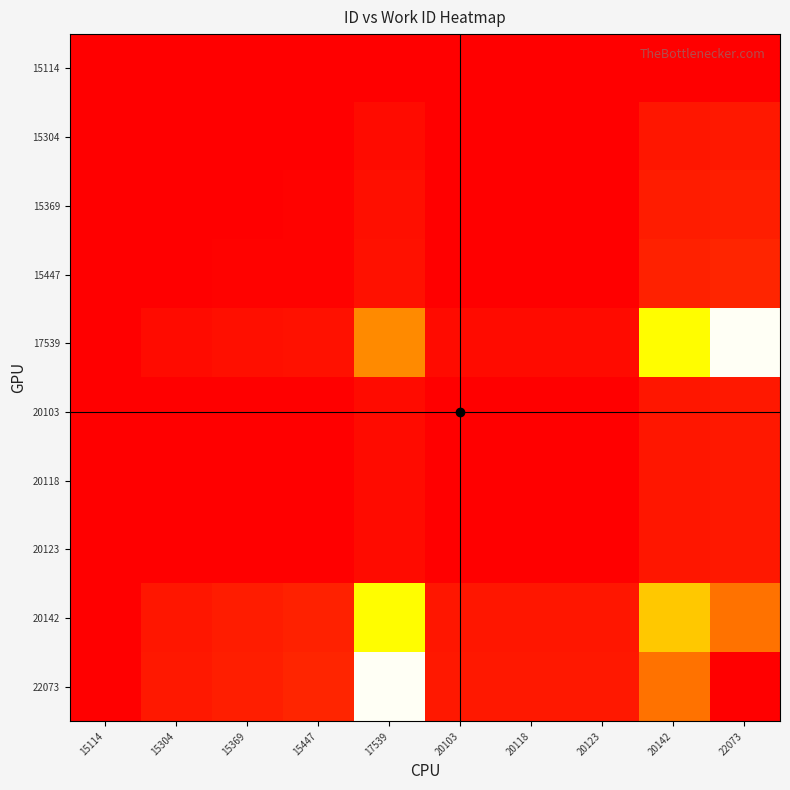

Reading left to right, extract all data points from this chart.

15114: 15114=0.0	15304=0.0	15369=0.0	15447=0.0	17539=0.0	20103=0.0	20118=0.0	20123=0.0	20142=0.0	22073=0.0
15304: 15114=0.0	15304=0.0	15369=0.0	15447=0.0	17539=0.0	20103=0.0	20118=0.0	20123=0.0	20142=0.0	22073=0.0
15369: 15114=0.0	15304=0.0	15369=0.0	15447=0.0	17539=0.0	20103=0.0	20118=0.0	20123=0.0	20142=0.1	22073=0.1
15447: 15114=0.0	15304=0.0	15369=0.0	15447=0.0	17539=0.0	20103=0.0	20118=0.0	20123=0.0	20142=0.1	22073=0.1
17539: 15114=0.0	15304=0.0	15369=0.0	15447=0.0	17539=0.2	20103=0.0	20118=0.0	20123=0.0	20142=0.4	22073=0.5
20103: 15114=0.0	15304=0.0	15369=0.0	15447=0.0	17539=0.0	20103=0.0	20118=0.0	20123=0.0	20142=0.0	22073=0.0
20118: 15114=0.0	15304=0.0	15369=0.0	15447=0.0	17539=0.0	20103=0.0	20118=0.0	20123=0.0	20142=0.0	22073=0.0
20123: 15114=0.0	15304=0.0	15369=0.0	15447=0.0	17539=0.0	20103=0.0	20118=0.0	20123=0.0	20142=0.0	22073=0.0
20142: 15114=0.0	15304=0.0	15369=0.1	15447=0.1	17539=0.4	20103=0.0	20118=0.0	20123=0.0	20142=0.8	22073=0.9
22073: 15114=0.0	15304=0.0	15369=0.1	15447=0.1	17539=0.5	20103=0.0	20118=0.0	20123=0.0	20142=0.9	22073=1.0